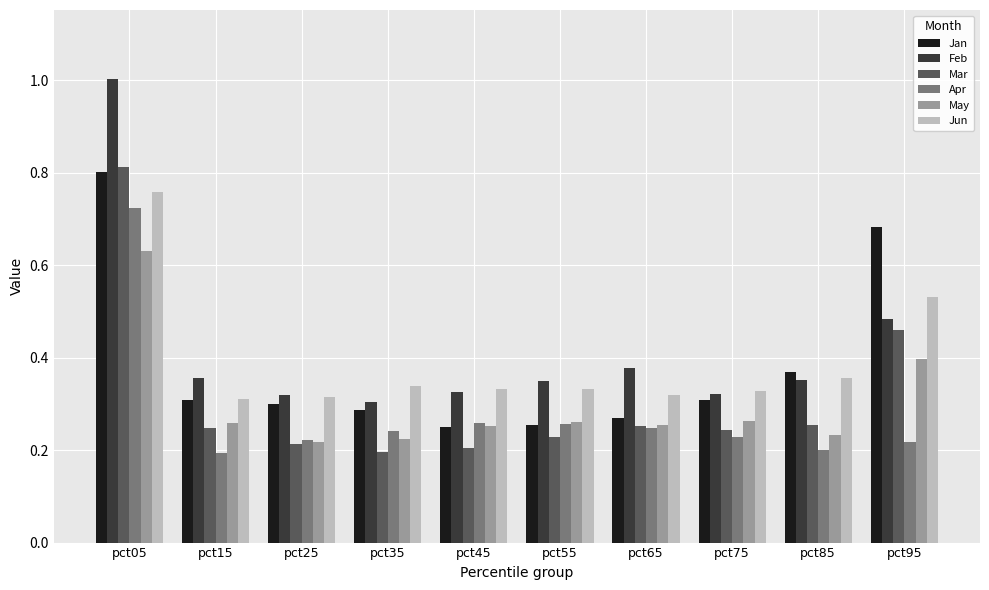

How many bars are there in total?

60